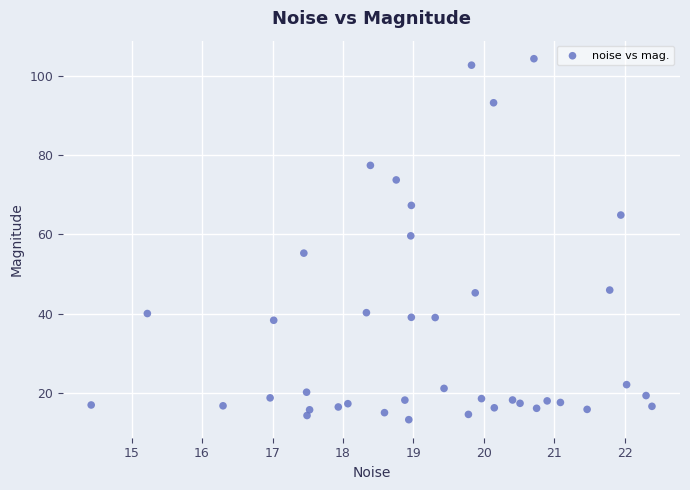

What is the range of X values (max minus min)?

8.0